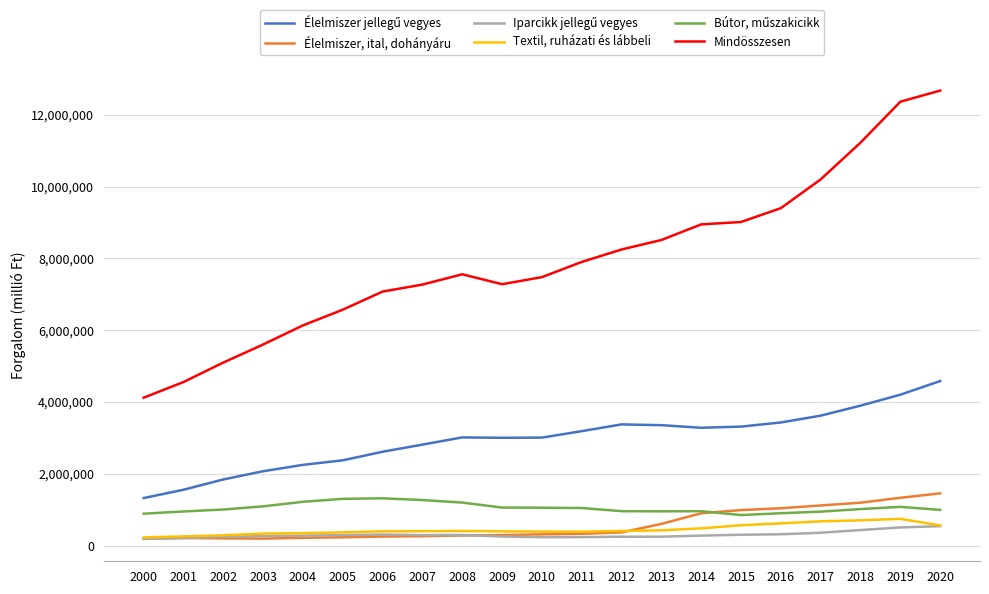

Which series has the largest total across all categories?

Mindösszesen